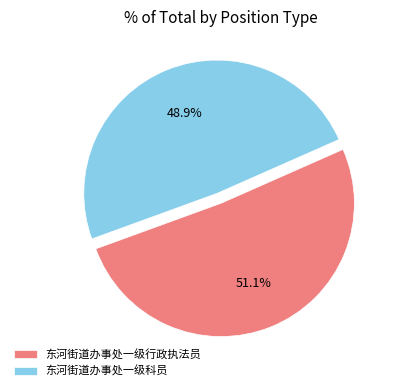

Which has a higher value, 东河街道办事处一级科员 or 东河街道办事处一级行政执法员?

东河街道办事处一级行政执法员